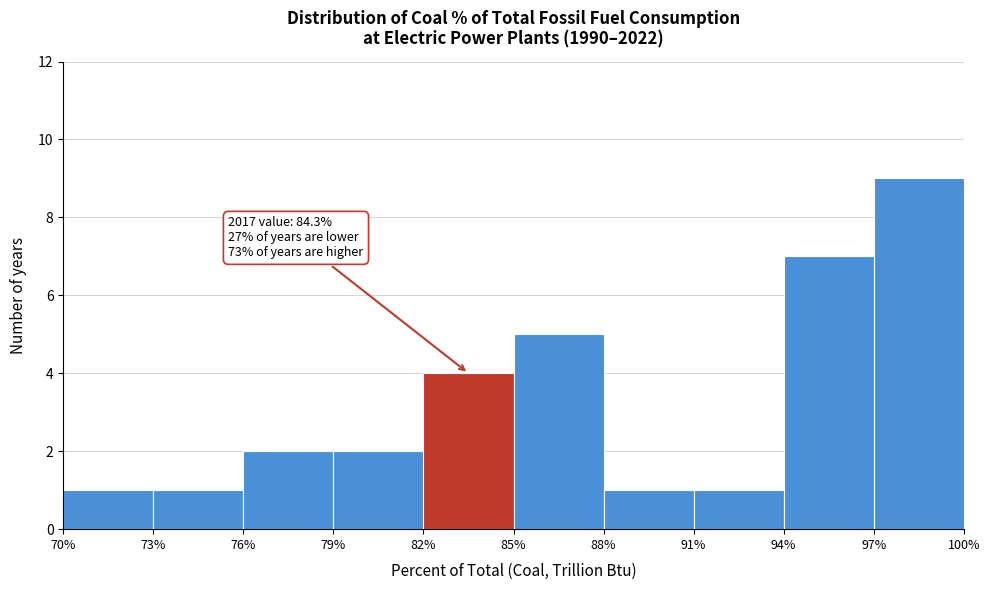

Which range on the x-axis has the tallest bar?

97% to 100%